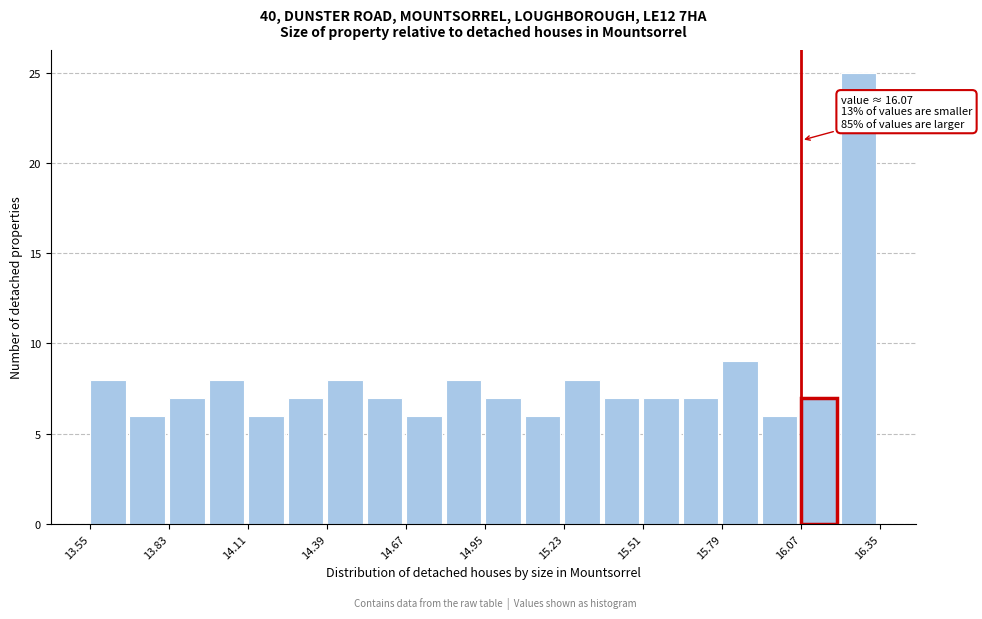

Around what value on the x-axis is the tallest bar? Give the approximate position of its centre, as read against the axis.

16.25